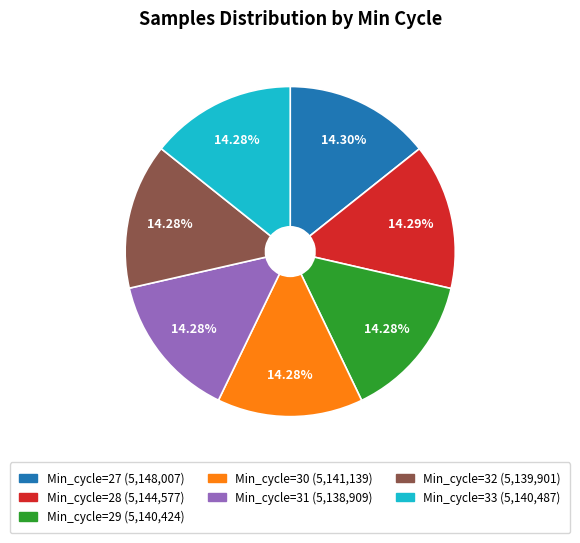

Approximately how many times larger is the value at Min_cycle=32 (5,139,901) compared to Min_cycle=30 (5,141,139)?

1.0